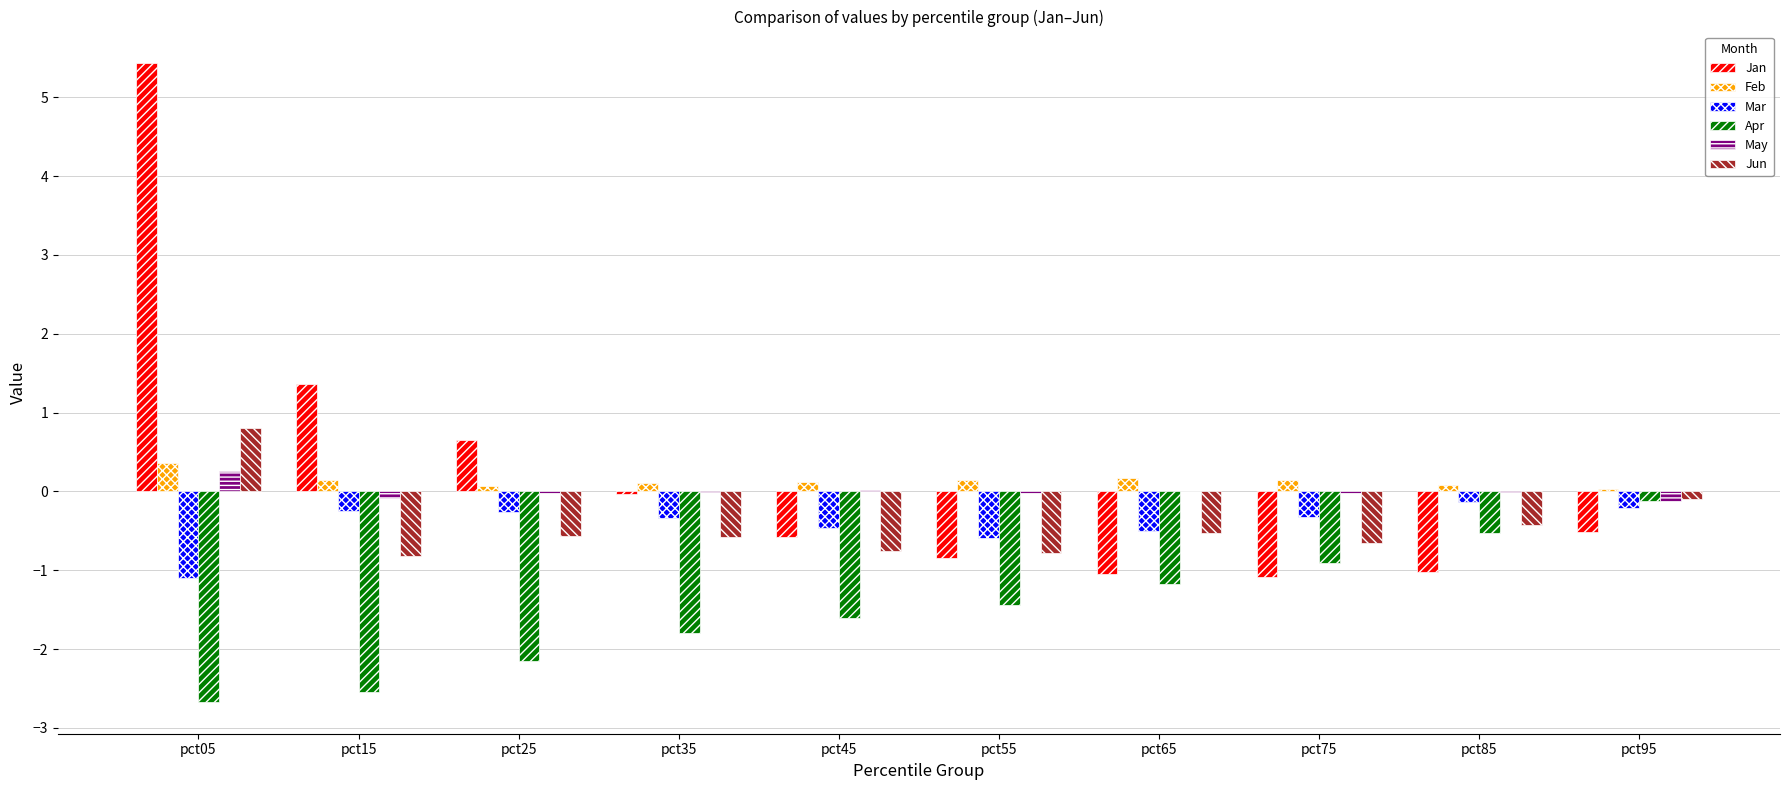

What value does the Jun series have at pct45?

-0.8